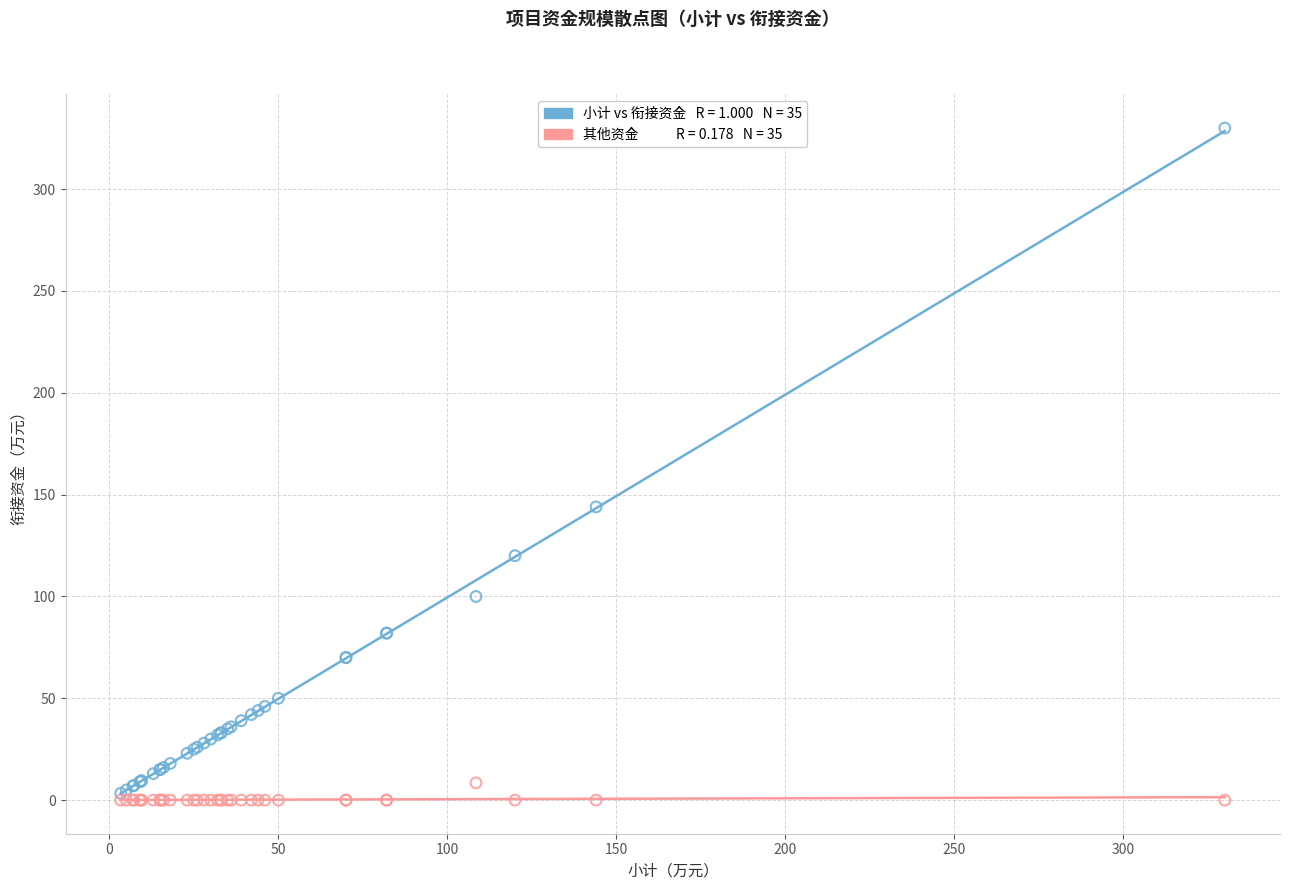

Across all series, what Y value is closest to 165?

144.0